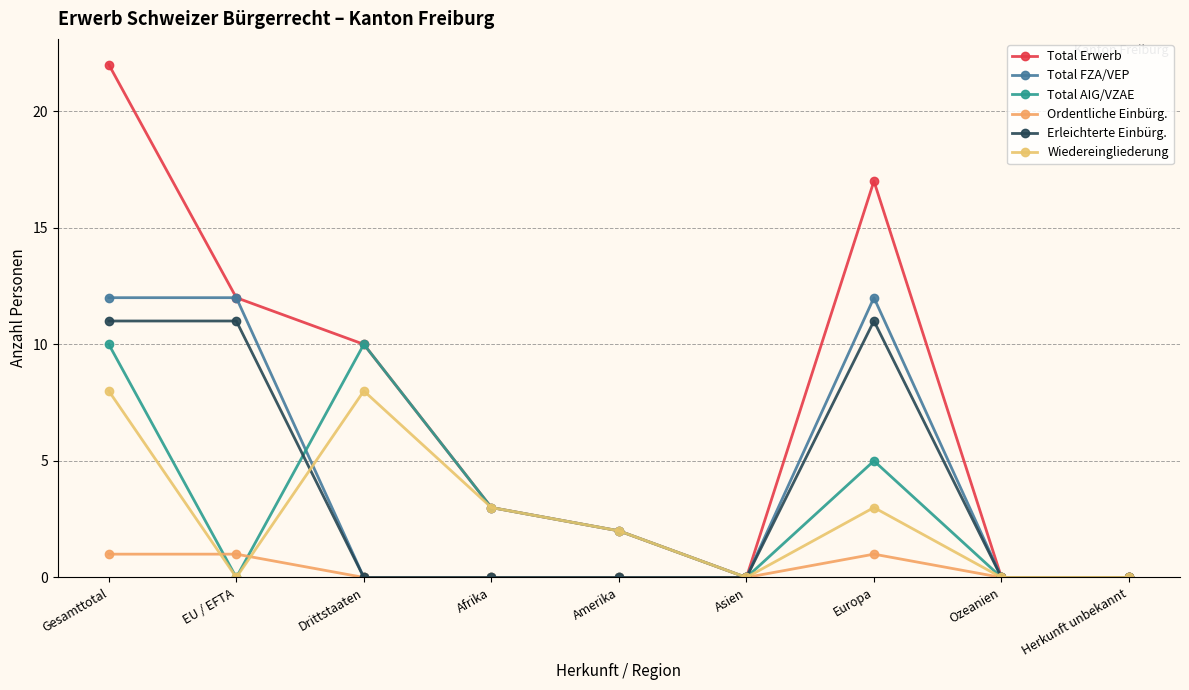

True or false: Total FZA/VEP and Ordentliche Einbürg. intersect in this chart.

False